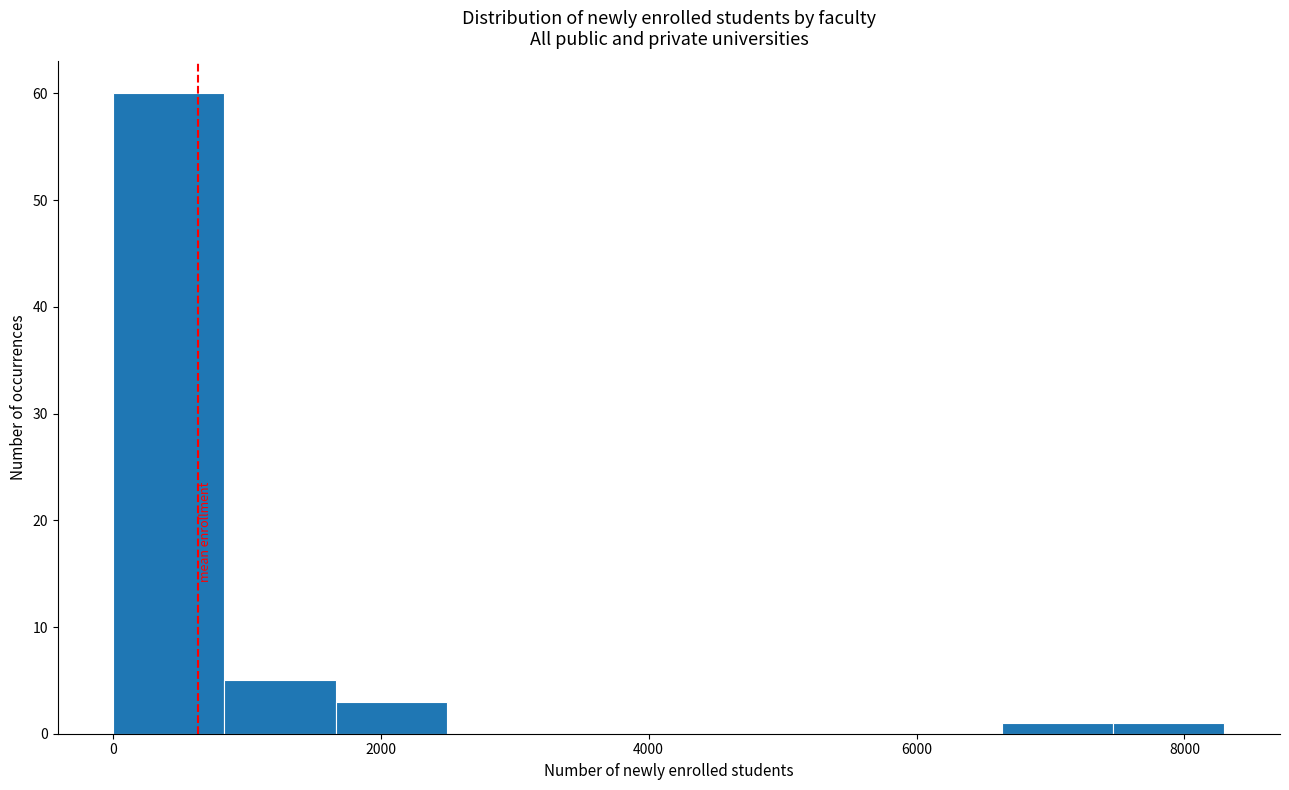

Reading left to right, list every bar in this chart as the range it spans on the x-axis followed by its height. Neither the bar edges nor the heights are printed on the chart, so give them approximately, as read against the axes.

0 to 800: 60
800 to 1600: 5
1600 to 2400: 3
2400 to 3400: 0
3400 to 4200: 0
4200 to 5000: 0
5000 to 5800: 0
5800 to 6600: 0
6600 to 7400: 1
7400 to 8200: 1